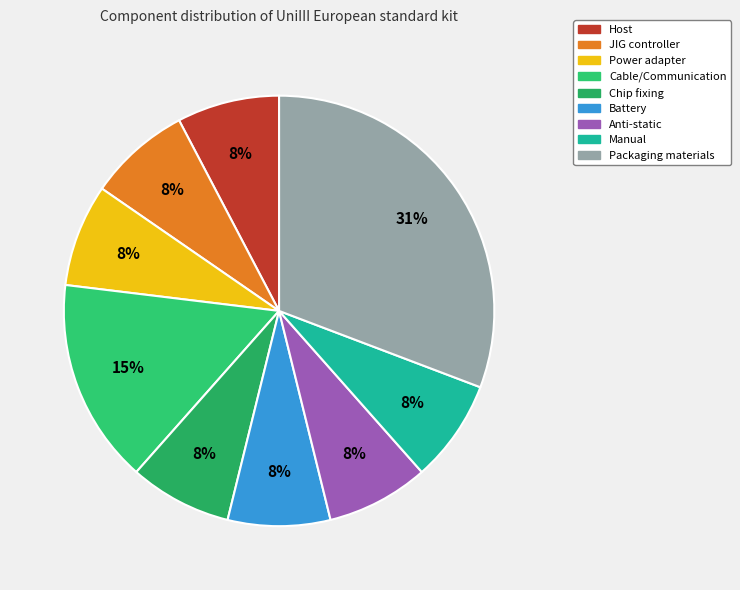

Count the number of slices in the pie.

9